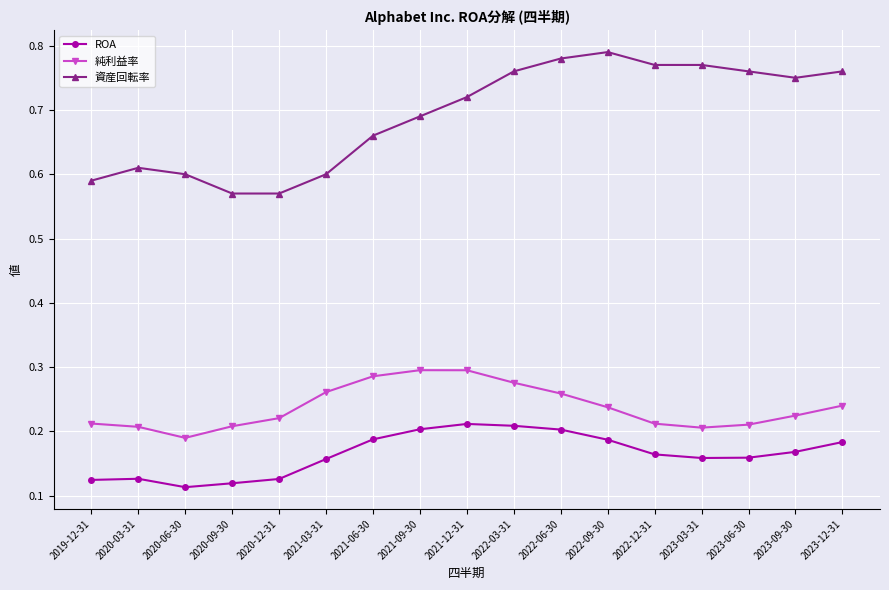

At 2020-09-30, list the series in order from smallest to largest.

ROA, 純利益率, 資産回転率